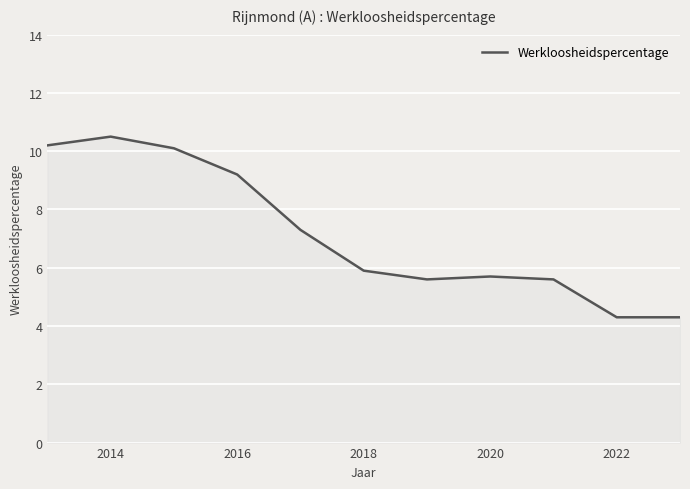

What is the difference between the maximum and minimum values?

6.2